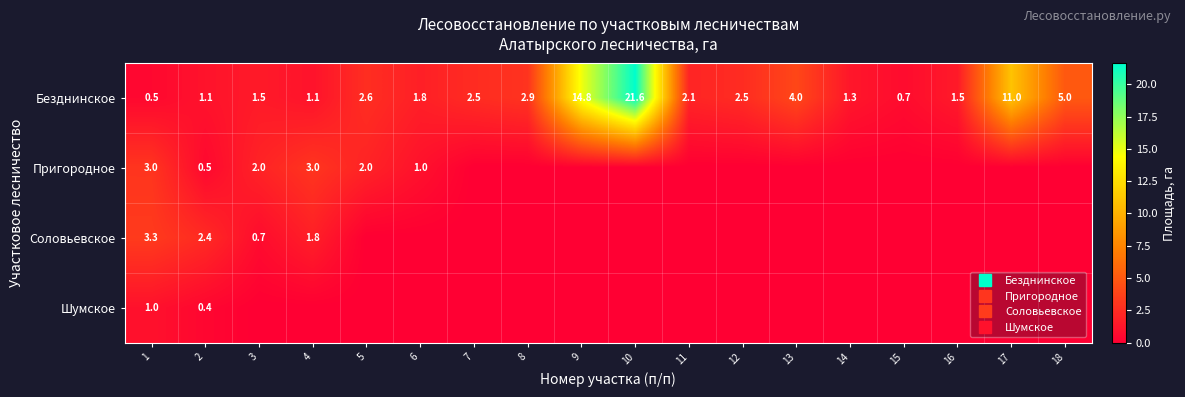

True or false: Шумское has a value of 0.0 at 4.

True